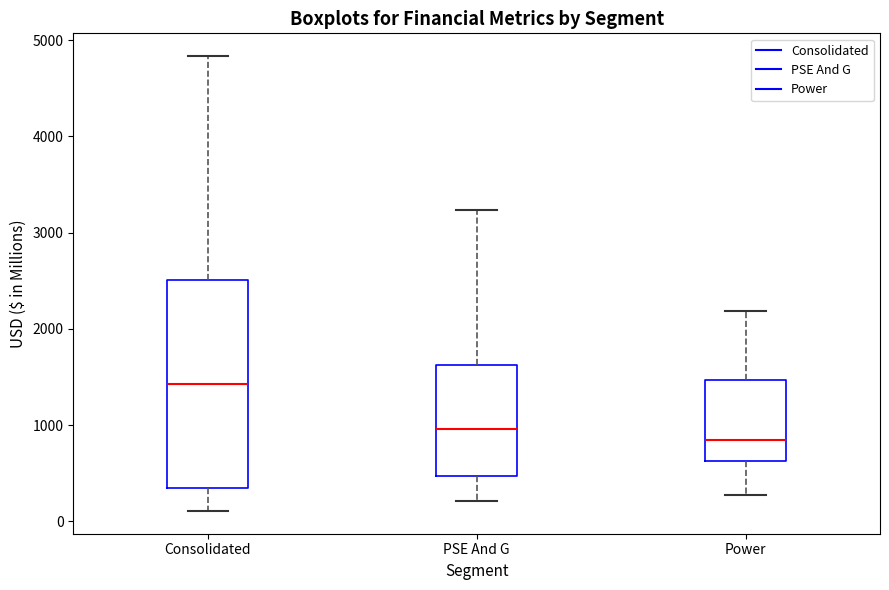

Comparing the boxes themselves (not the whiskers), which one is the tallest?

Consolidated